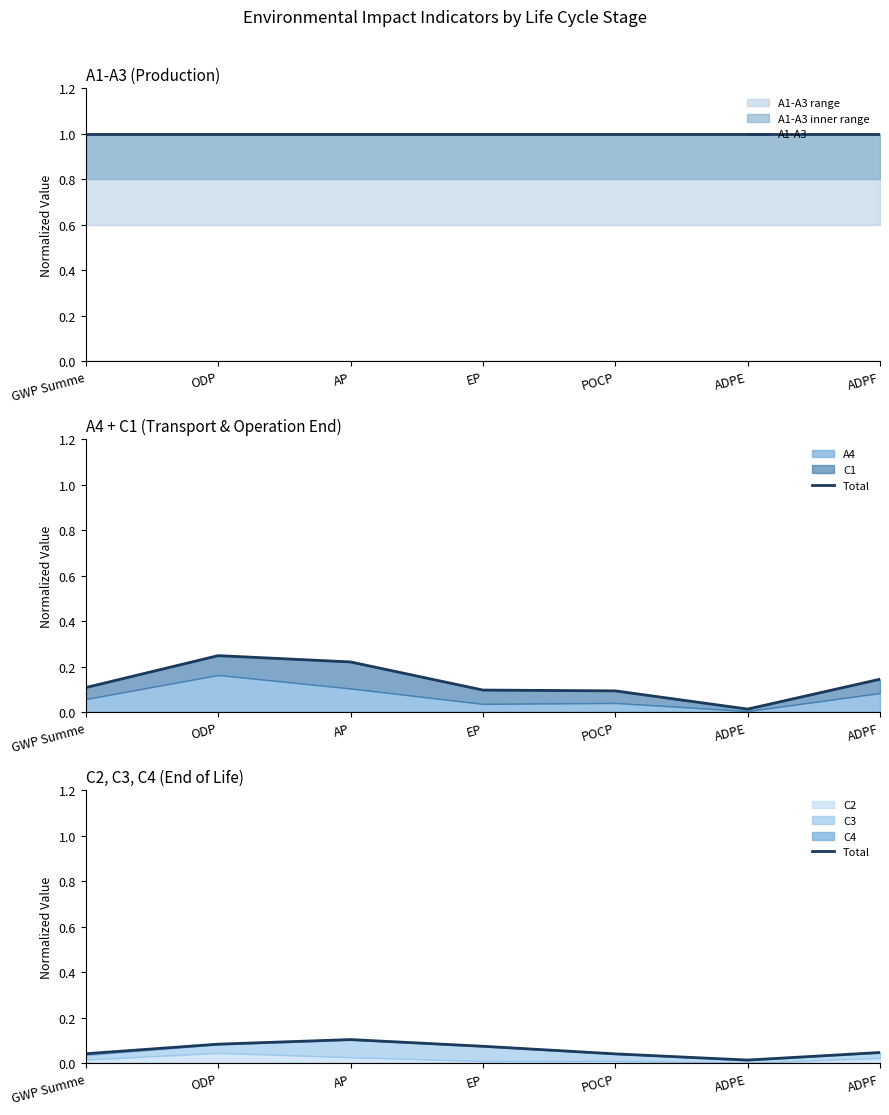

What is the spread (max minus min) of values at POCP?

1.0